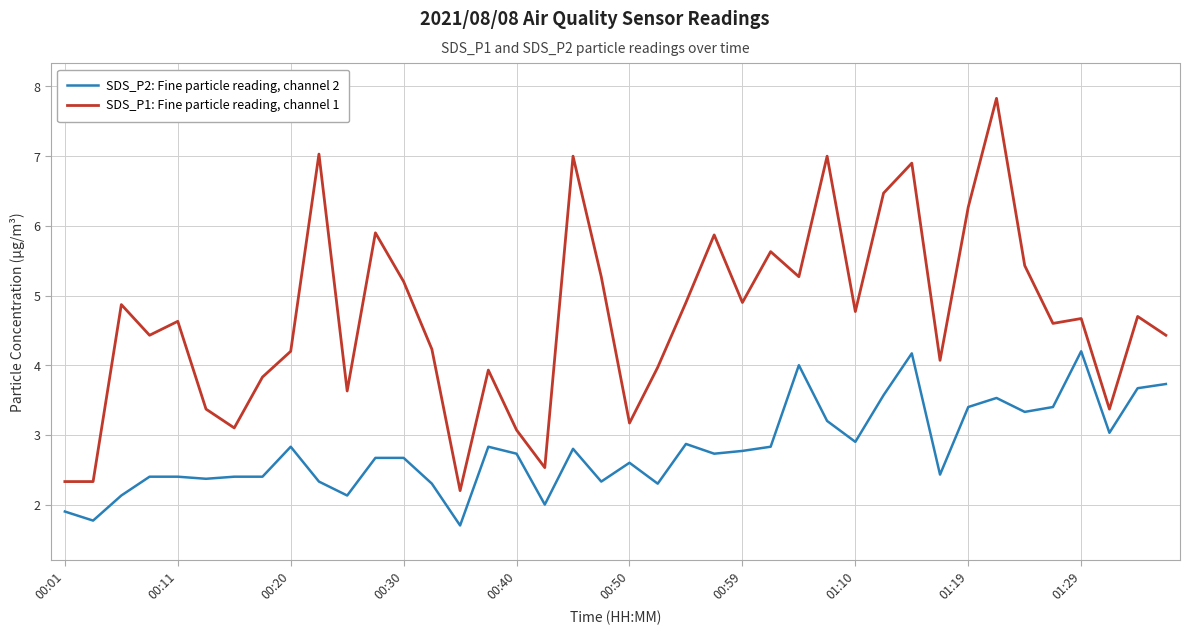

True or false: SDS_P1: Fine particle reading, channel 1 and SDS_P2: Fine particle reading, channel 2 intersect in this chart.

False